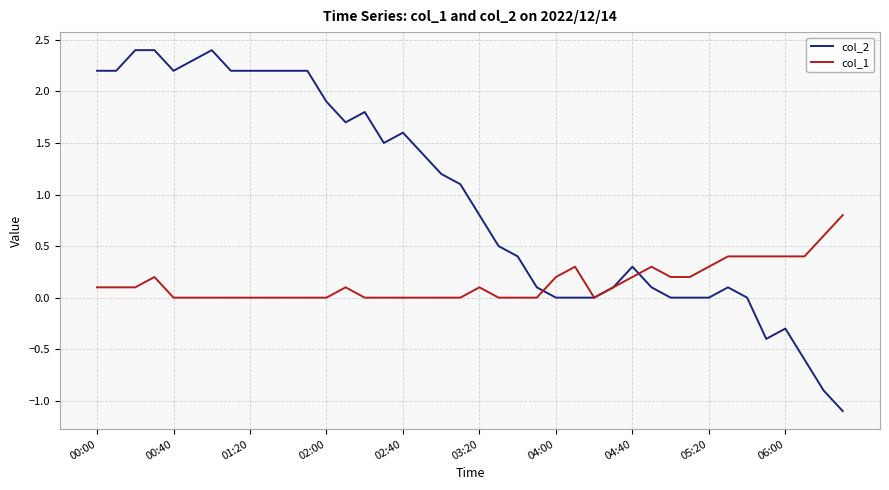

Reading left to right, transcribe all the data shown in this chart.

col_2: 2.2	2.2	2.4	2.4	2.2	2.3	2.4	2.2	2.2	2.2	2.2	2.2	1.9	1.7	1.8	1.5	1.6	1.4	1.2	1.1	0.8	0.5	0.4	0.1	0.0	0.0	0.0	0.1	0.3	0.1	0.0	0.0	0.0	0.1	0.0	-0.4	-0.3	-0.6	-0.9	-1.1
col_1: 0.1	0.1	0.1	0.2	0.0	0.0	0.0	0.0	0.0	0.0	0.0	0.0	0.0	0.1	0.0	0.0	0.0	0.0	0.0	0.0	0.1	0.0	0.0	0.0	0.2	0.3	0.0	0.1	0.2	0.3	0.2	0.2	0.3	0.4	0.4	0.4	0.4	0.4	0.6	0.8